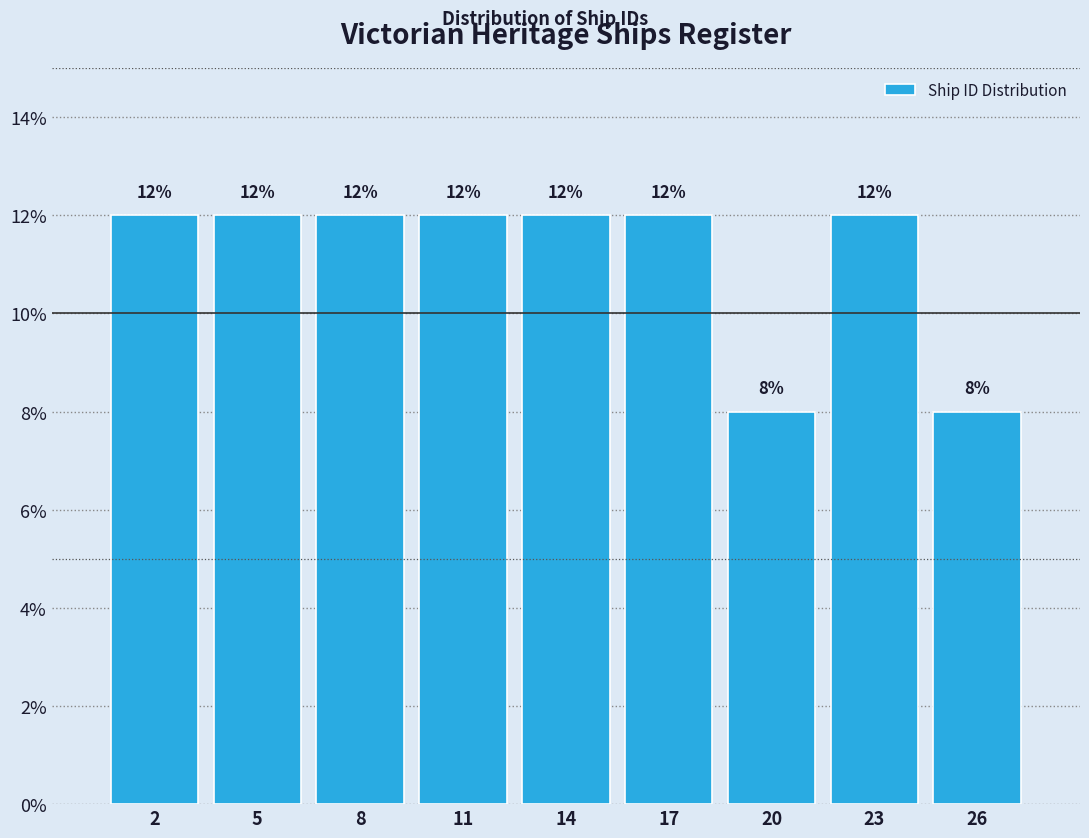

Reading left to right, what are all the values shown in this chart?

2=12	5=12	8=12	11=12	14=12	17=12	20=8	23=12	26=8